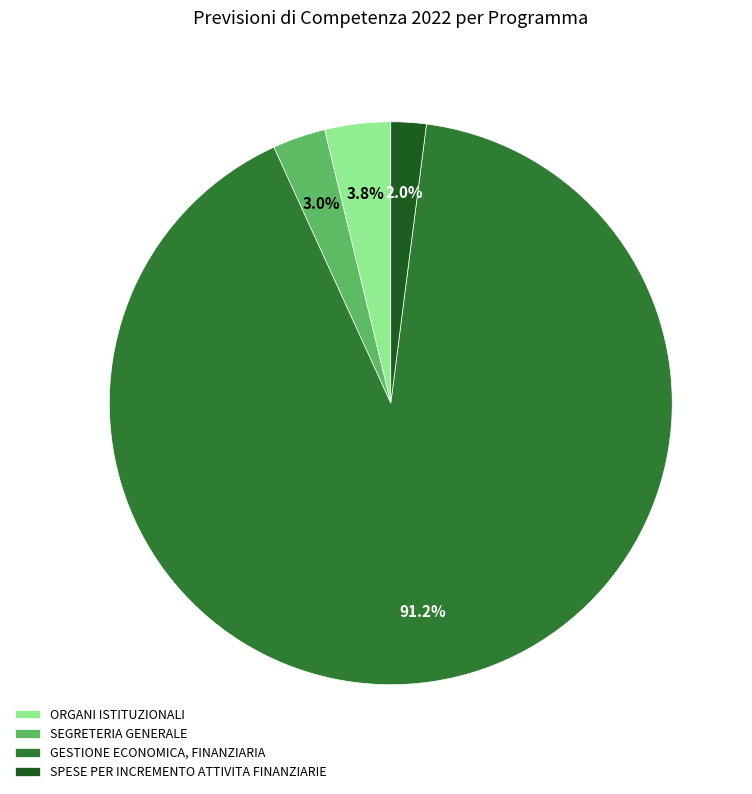

Does any single category account for the majority?

Yes